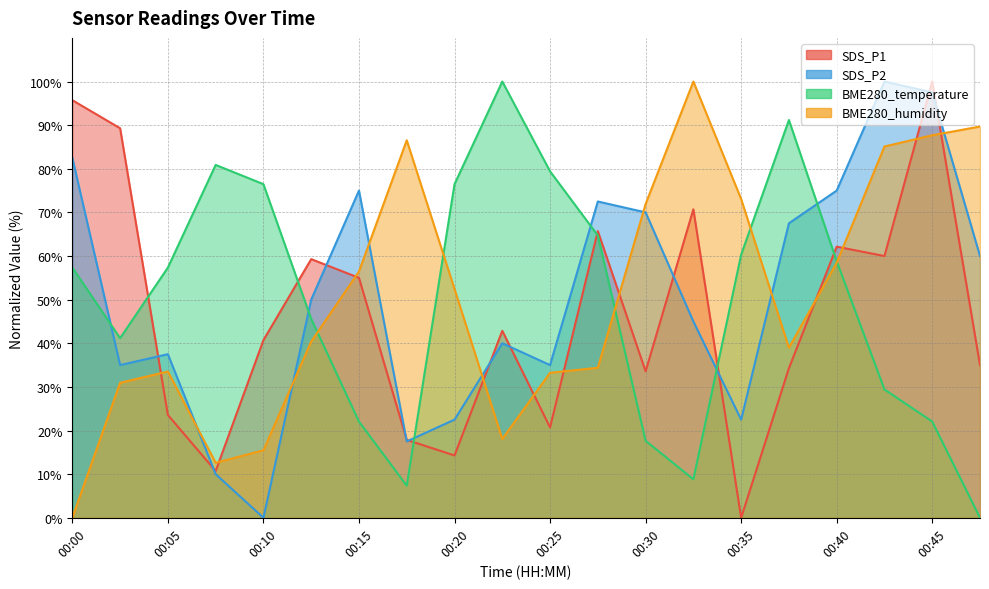

Reading left to right, transcribe all the data shown in this chart.

SDS_P1: 95.7	89.3	23.6	10.7	40.7	59.3	55.0	17.9	14.3	42.9	20.7	65.7	33.6	70.7	0.0	34.3	62.1	60.0	100.0	35.0
SDS_P2: 82.5	35.0	37.5	10.0	0.0	50.0	75.0	17.5	22.5	40.0	35.0	72.5	70.0	45.0	22.5	67.5	75.0	100.0	97.5	60.0
BME280_temperature: 57.4	41.2	57.4	80.9	76.5	45.6	22.1	7.4	76.5	100.0	79.4	64.7	17.6	8.8	60.3	91.2	58.8	29.4	22.1	0.0
BME280_humidity: 0.0	30.9	33.5	12.6	15.5	40.4	56.4	86.5	52.4	18.1	33.2	34.4	71.9	100.0	73.1	39.0	58.5	85.1	87.7	89.7